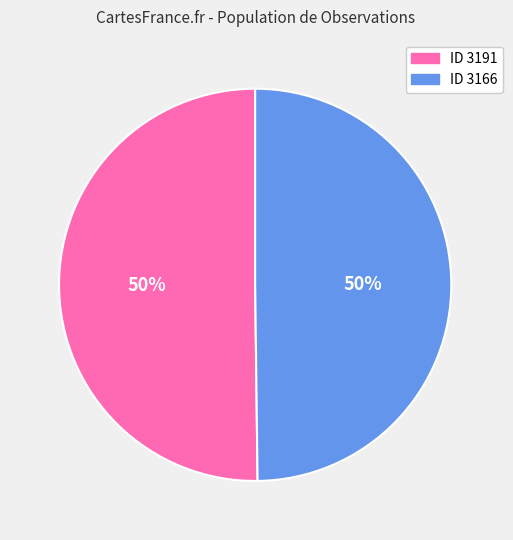

How many slices are in this pie chart?

2